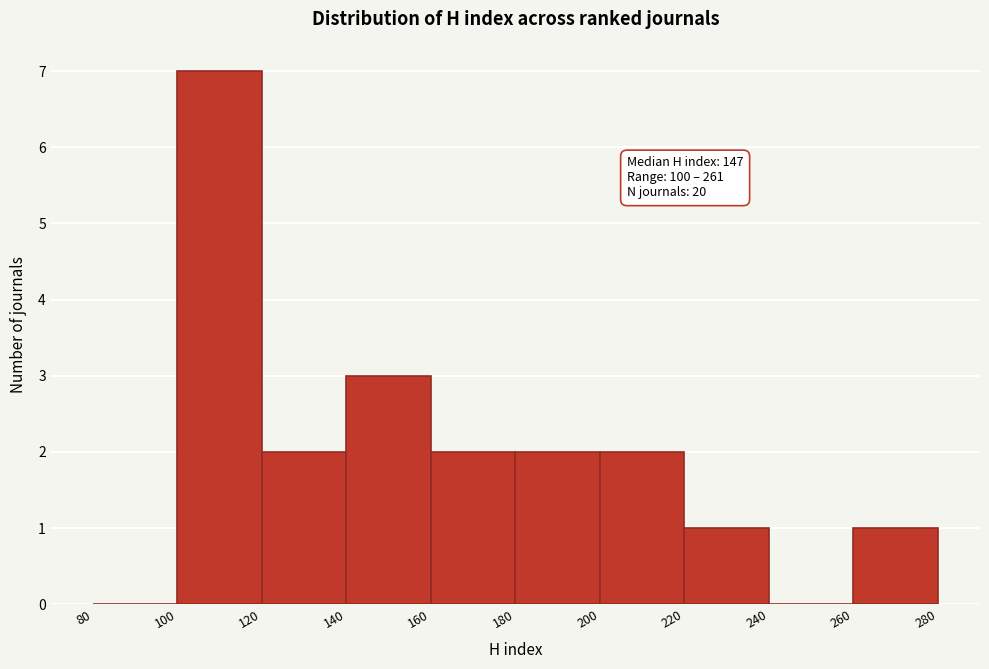

Over which range of the x-axis is the bar tallest?

100 to 120